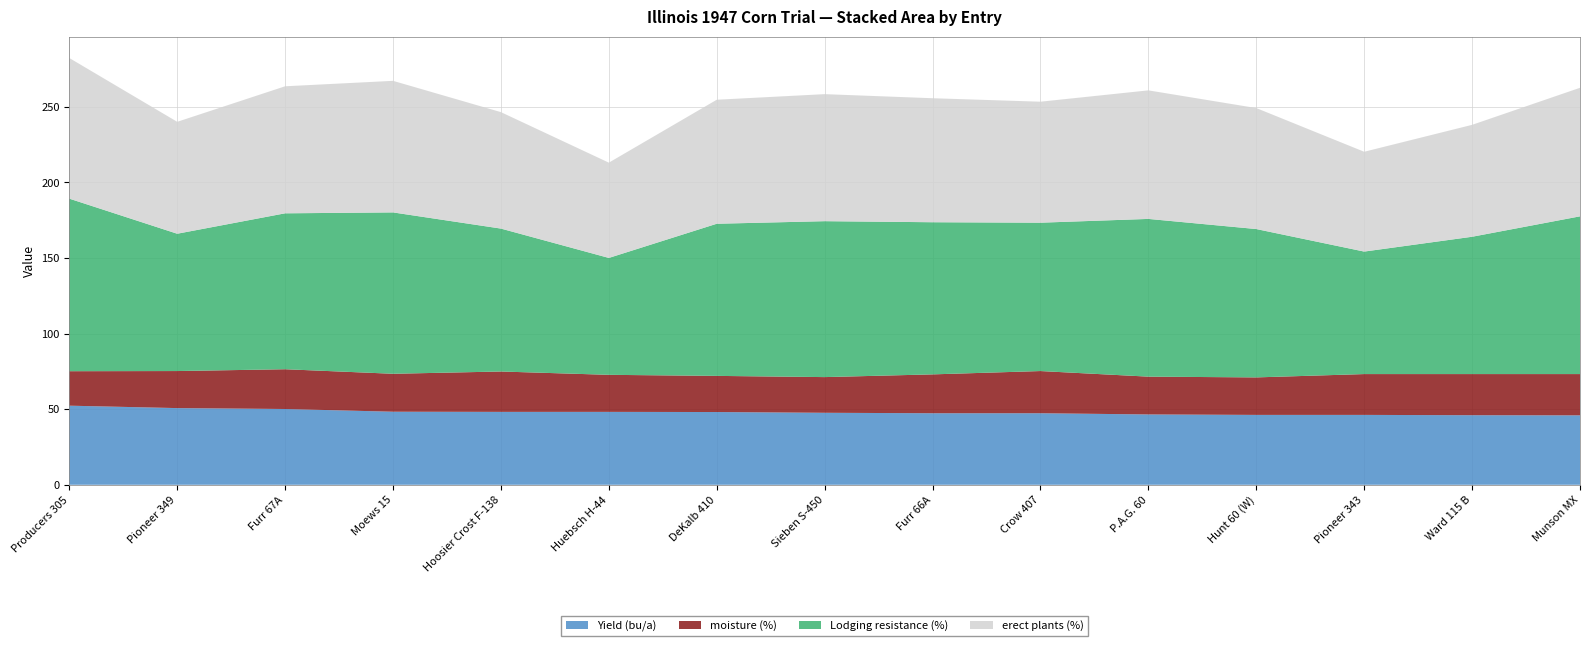

Reading right to left, what are all the values shown in this chart?

Yield (bu/a): Munson MX=45.9	Ward 115 B=46.0	Pioneer 343=46.2	Hunt 60 (W)=46.2	P.A.G. 60=46.5	Crow 407=47.3	Furr 66A=47.3	Sieben S-450=47.6	DeKalb 410=48.1	Huebsch H-44=48.2	Hoosier Crost F-138=48.2	Moews 15=48.3	Furr 67A=50.1	Pioneer 349=50.7	Producers 305=52.3
moisture (%): Munson MX=27.3	Ward 115 B=27.2	Pioneer 343=27.0	Hunt 60 (W)=24.8	P.A.G. 60=25.0	Crow 407=27.9	Furr 66A=25.7	Sieben S-450=23.6	DeKalb 410=23.9	Huebsch H-44=24.5	Hoosier Crost F-138=26.7	Moews 15=25.1	Furr 67A=26.3	Pioneer 349=24.5	Producers 305=22.8
Lodging resistance (%): Munson MX=104.3	Ward 115 B=90.8	Pioneer 343=81.0	Hunt 60 (W)=98.1	P.A.G. 60=104.3	Crow 407=98.1	Furr 66A=100.6	Sieben S-450=103.1	DeKalb 410=100.6	Huebsch H-44=77.3	Hoosier Crost F-138=94.5	Moews 15=106.7	Furr 67A=103.1	Pioneer 349=90.8	Producers 305=114.1
erect plants (%): Munson MX=85.0	Ward 115 B=74.0	Pioneer 343=66.0	Hunt 60 (W)=80.0	P.A.G. 60=85.0	Crow 407=80.0	Furr 66A=82.0	Sieben S-450=84.0	DeKalb 410=82.0	Huebsch H-44=63.0	Hoosier Crost F-138=77.0	Moews 15=87.0	Furr 67A=84.0	Pioneer 349=74.0	Producers 305=93.0